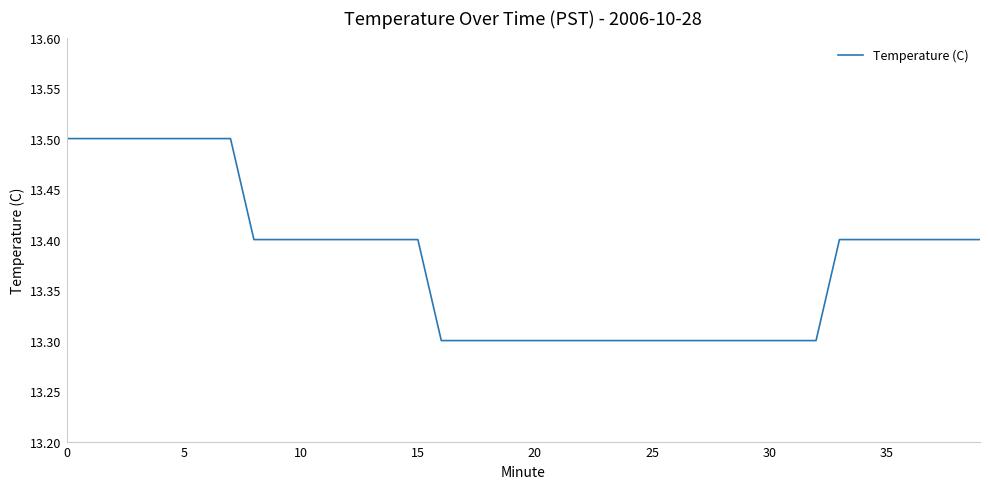

What is the greatest value displayed?

13.5